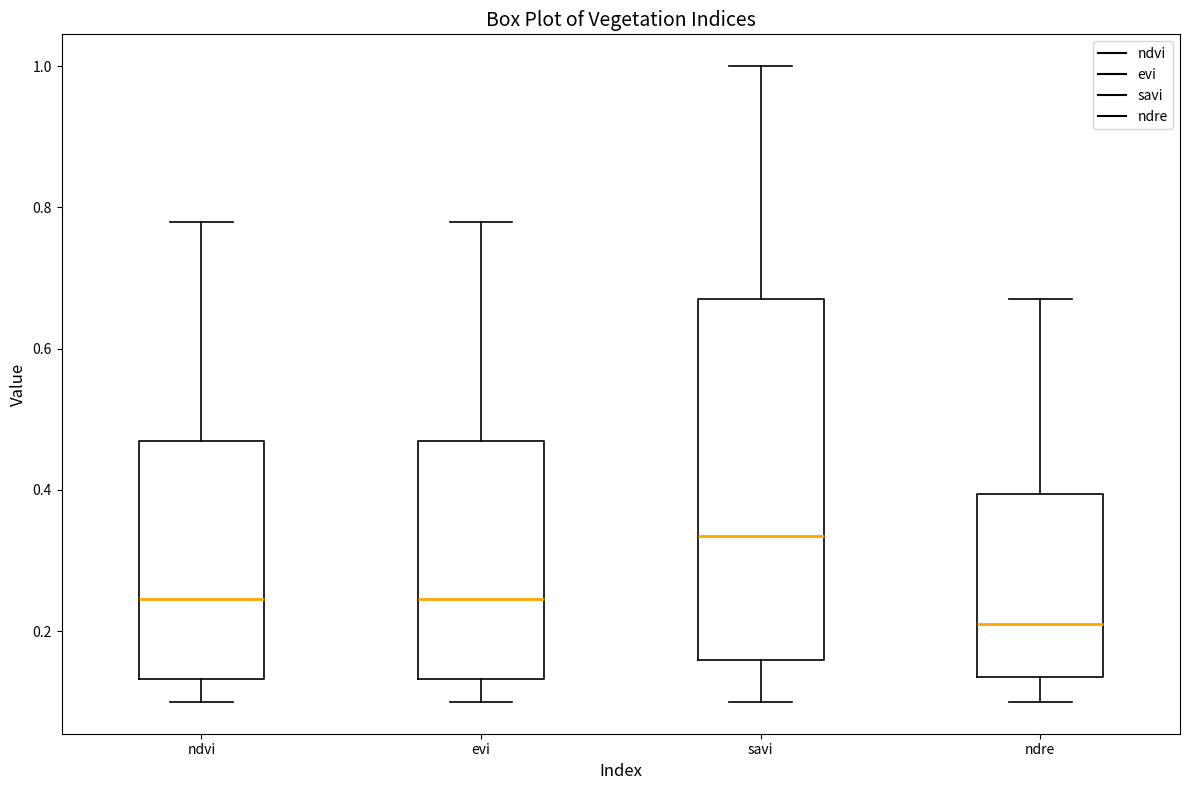

Which box's median line is the highest?

savi